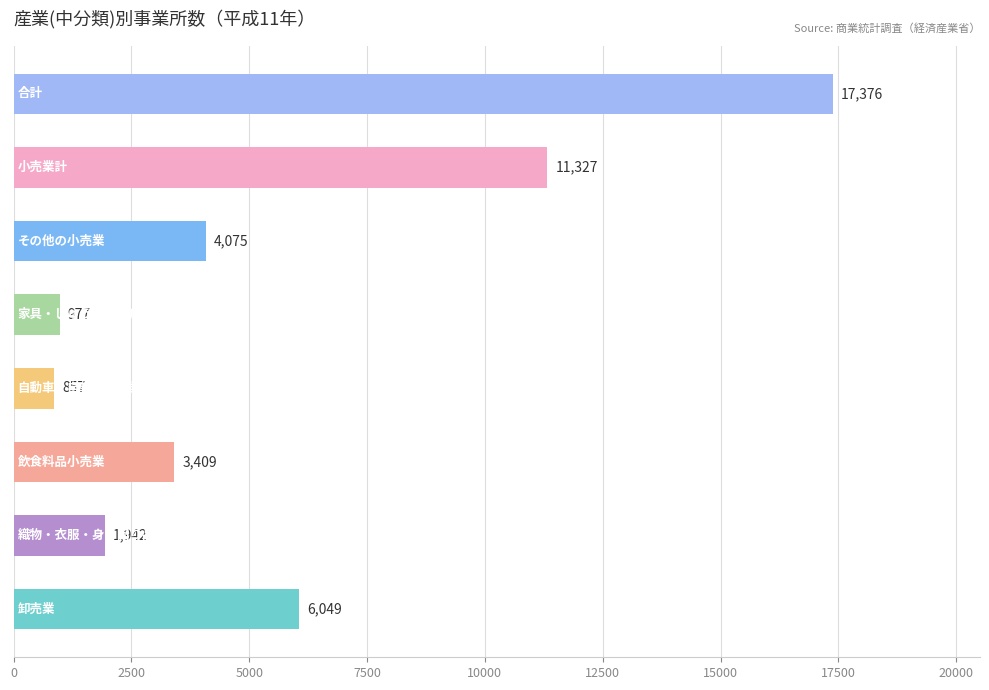

What is the sum of all values?

46012